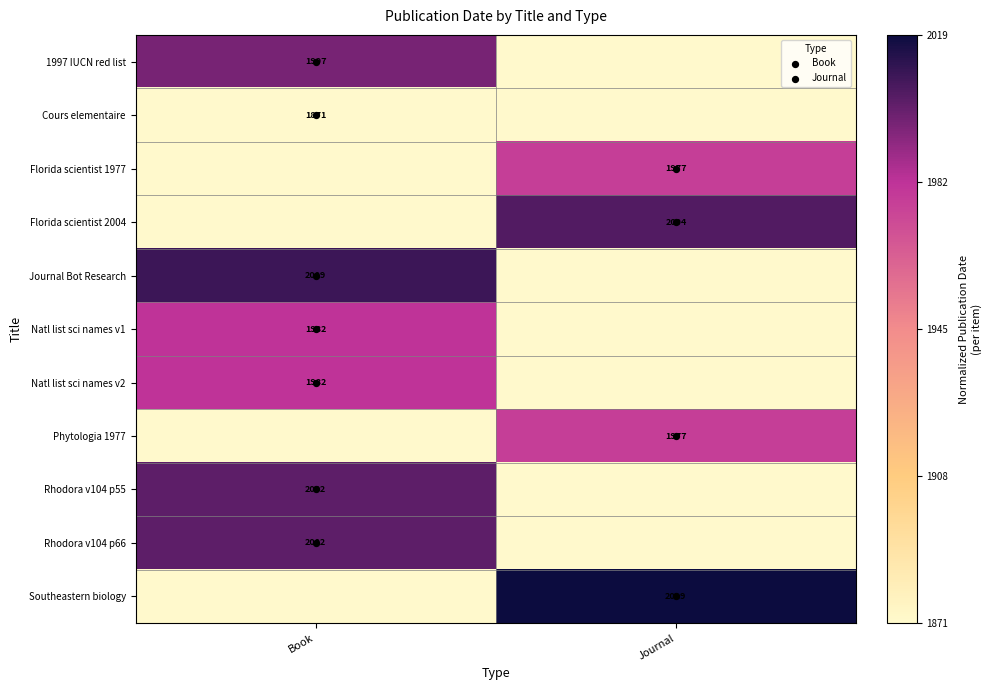

At which label does Florida scientist 1977 first exceed 0?

Journal